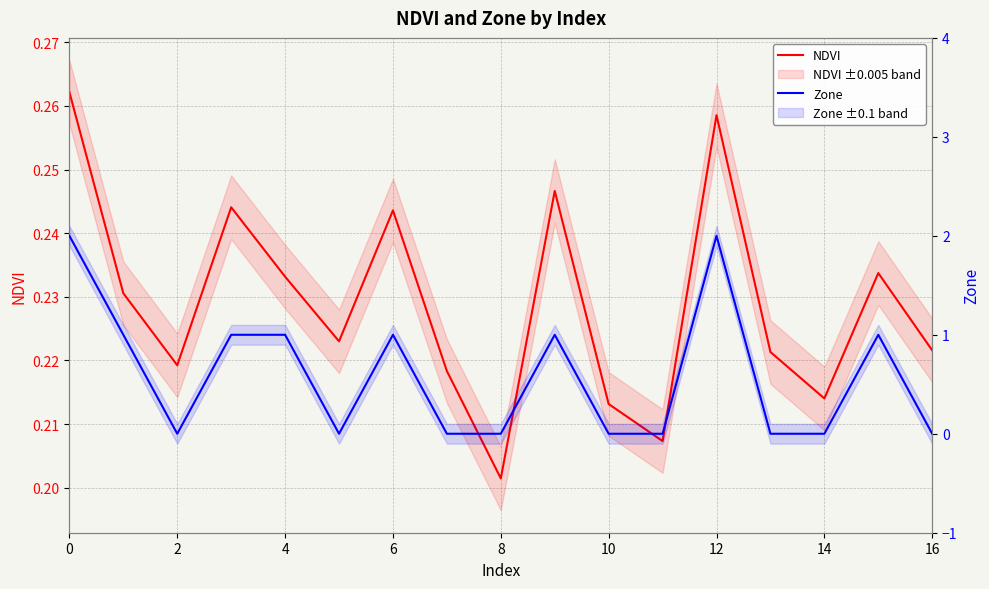

True or false: Zone and NDVI intersect in this chart.

True